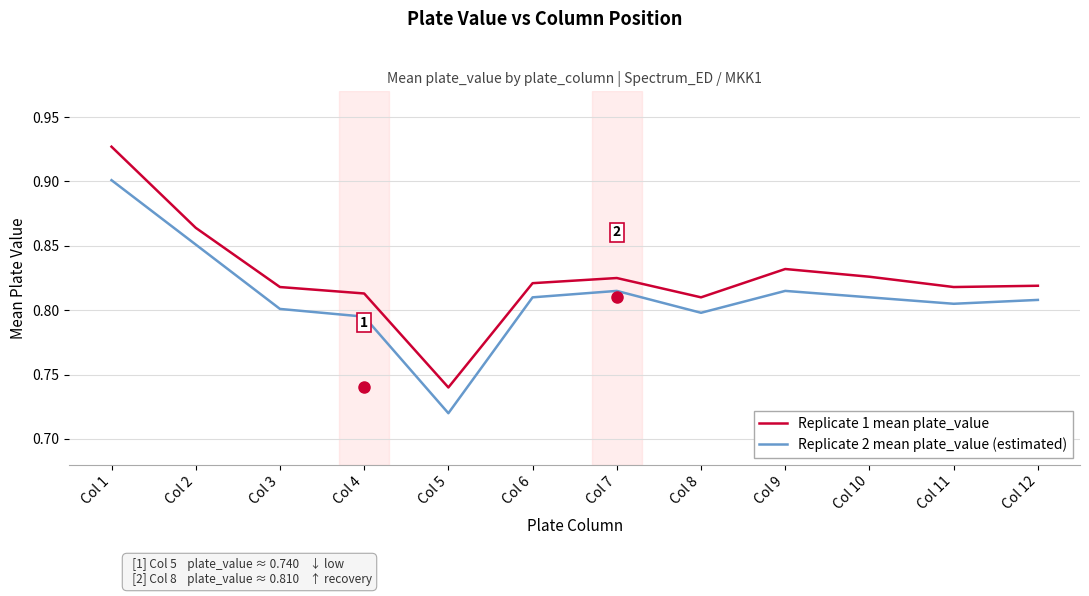

Which category has the lowest value in the Replicate 1 mean plate_value series?

Col 5